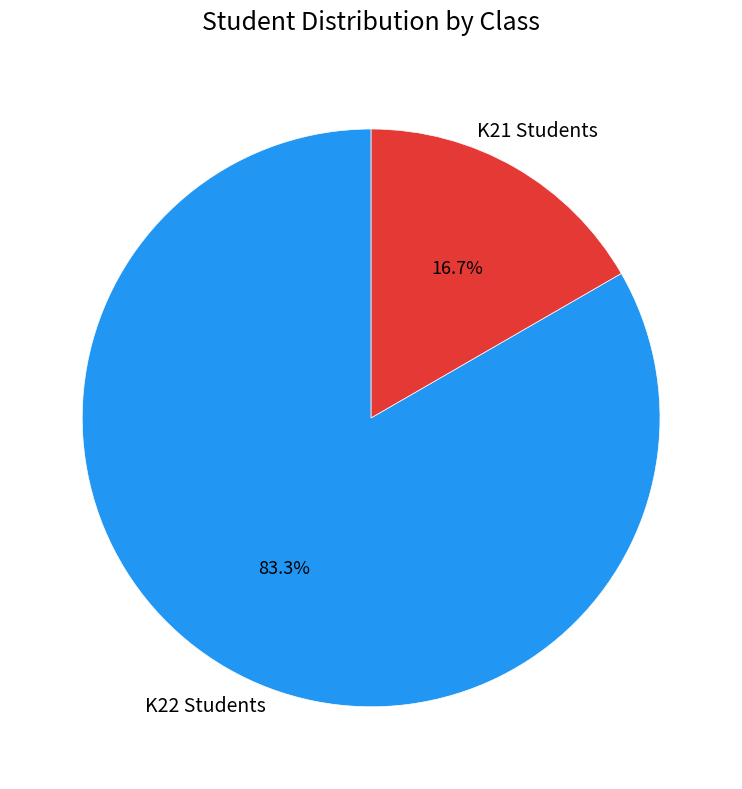

Count the number of slices in the pie.

2